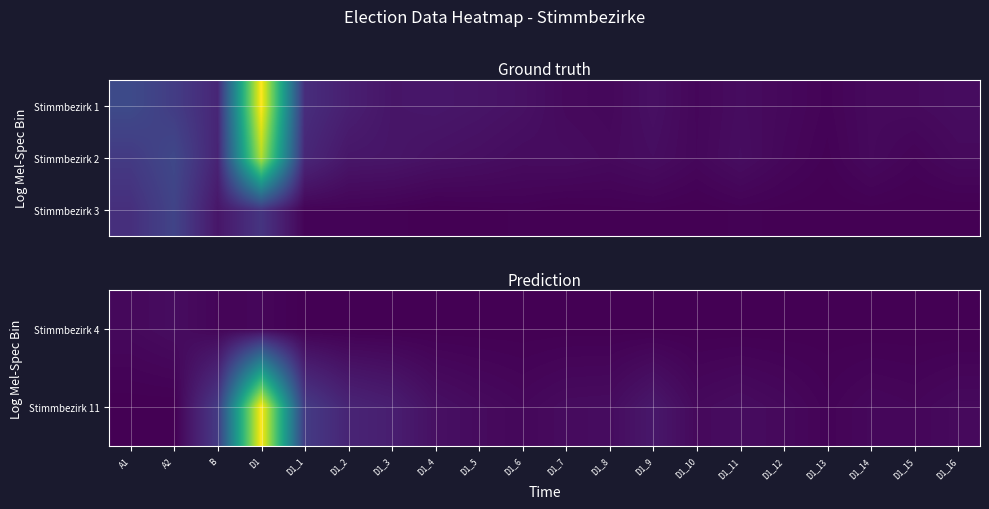

How many values in the Stimmbezirk 11 series are below 157?

10